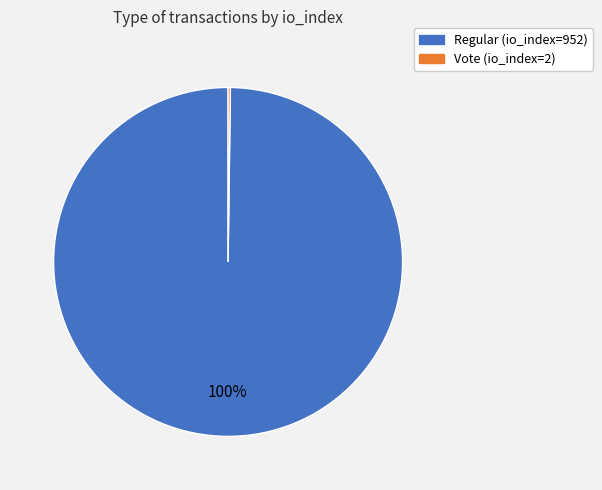

To the nearest percent, what percentage of the pie is Regular (io_index=952)?

100%